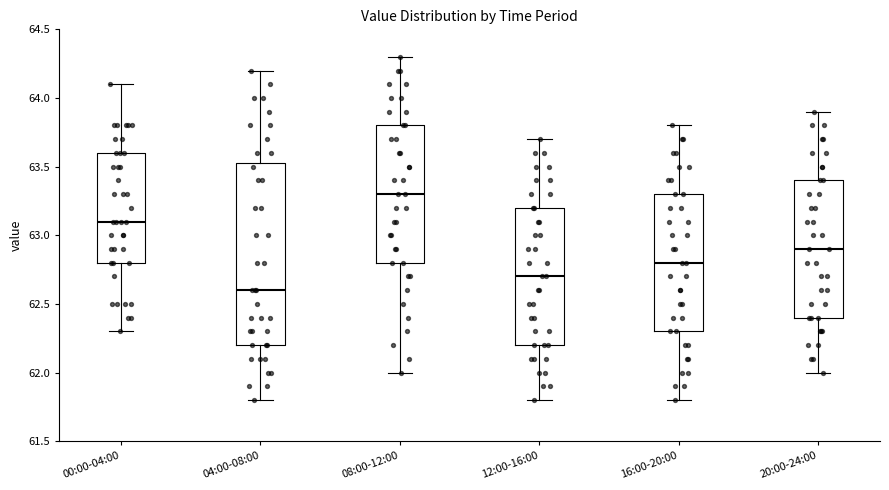

Reading left to right, read every box against the y-axis: the position of its median line, the range the box covers, and the ends of its whiskers. The values are not printed on the chart, so give them approximately, as read against the axis.

00:00-04:00: median 63.10, box 62.80 to 63.60, whiskers 62.30 to 64.10
04:00-08:00: median 62.60, box 62.20 to 63.55, whiskers 61.80 to 64.20
08:00-12:00: median 63.30, box 62.80 to 63.80, whiskers 62.00 to 64.30
12:00-16:00: median 62.70, box 62.20 to 63.20, whiskers 61.80 to 63.70
16:00-20:00: median 62.80, box 62.30 to 63.30, whiskers 61.80 to 63.80
20:00-24:00: median 62.90, box 62.40 to 63.40, whiskers 62.00 to 63.90